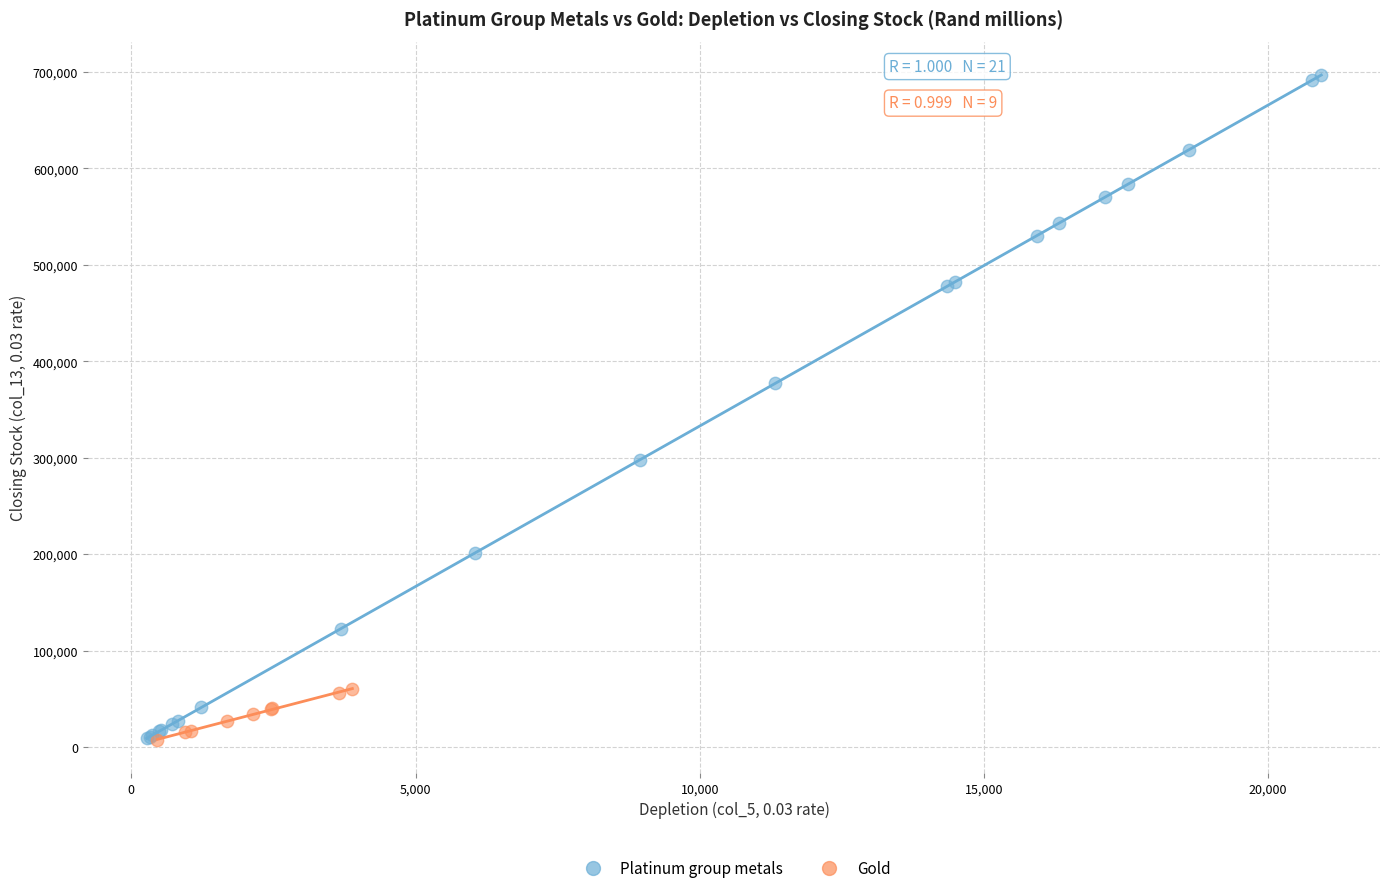

Which series contains the highest Y value?

Platinum group metals